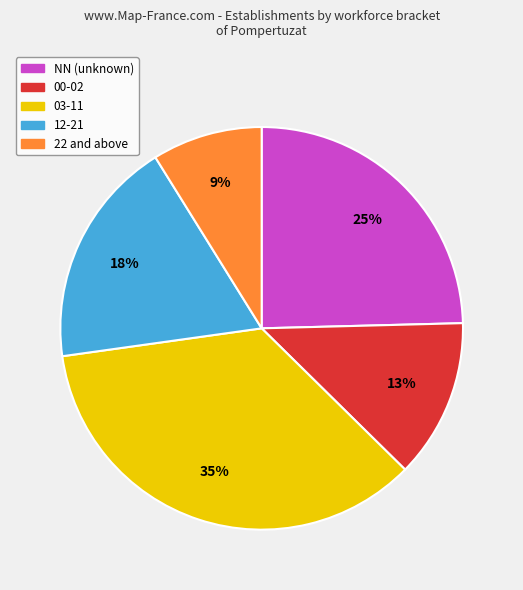

To the nearest percent, what is the average slice percentage?

20%